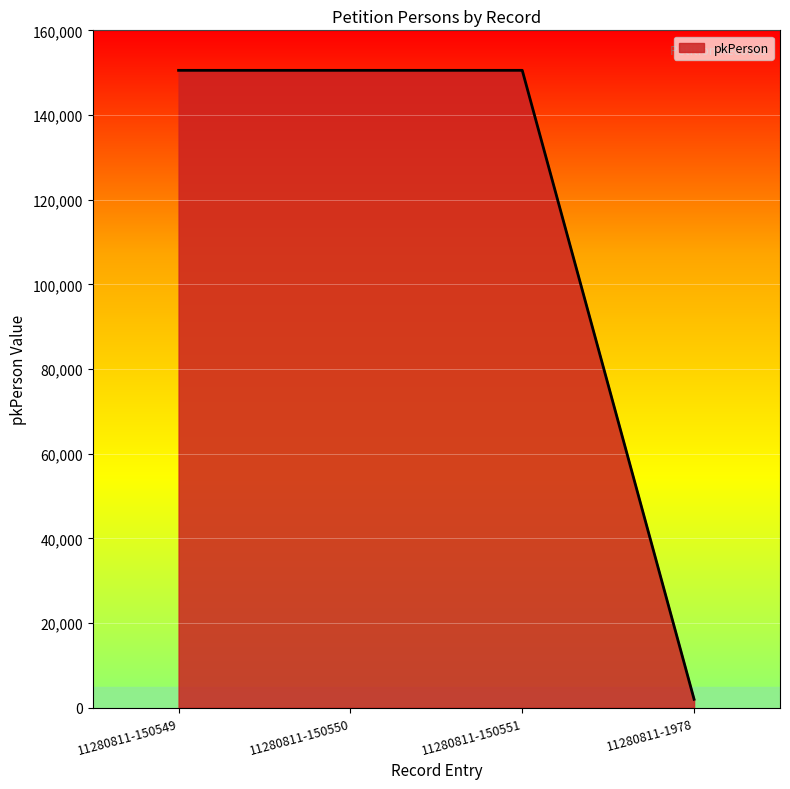

At which category does the chart reach its minimum across all series?

11280811-1978